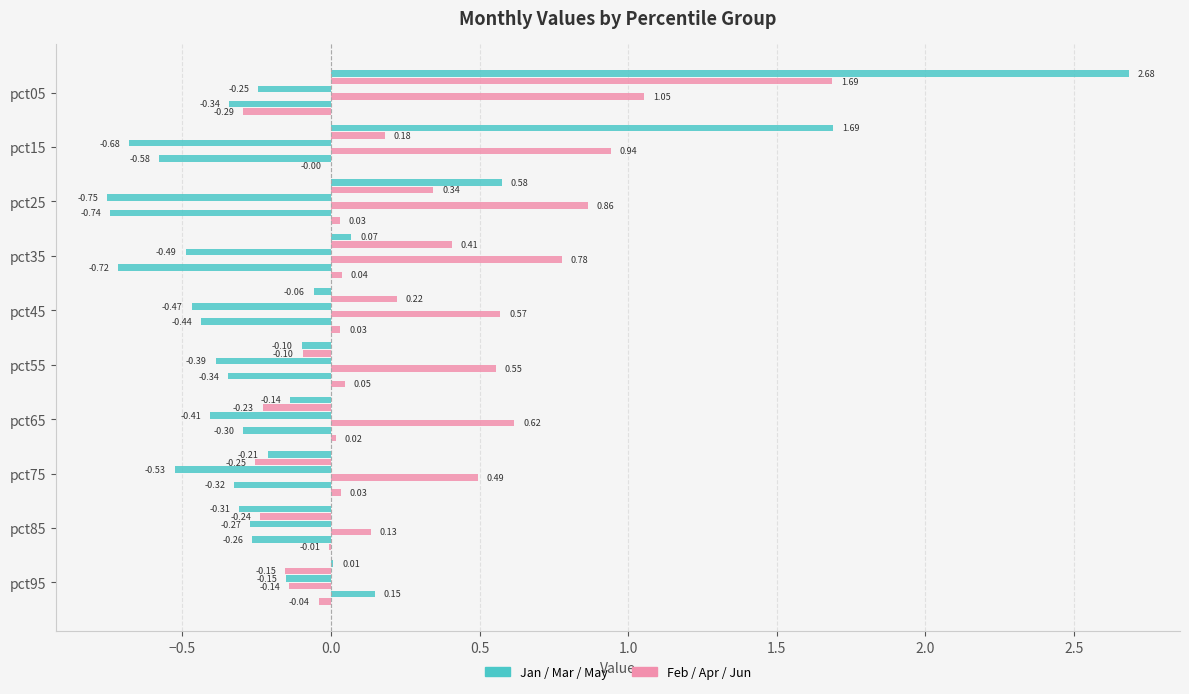

How many series are shown in this chart?

6